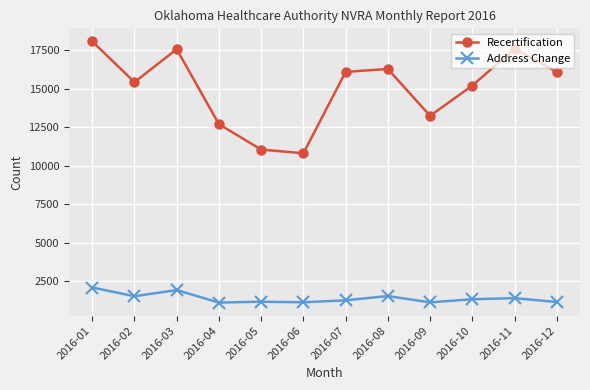

Count the number of categories in the chart.

12